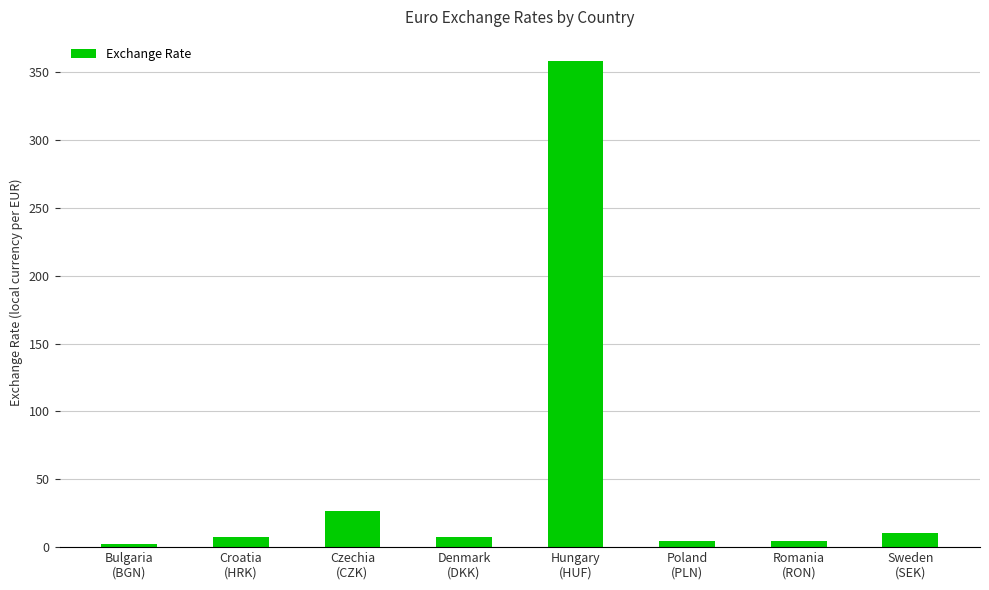

What is the difference between the maximum and minimum values?

356.2